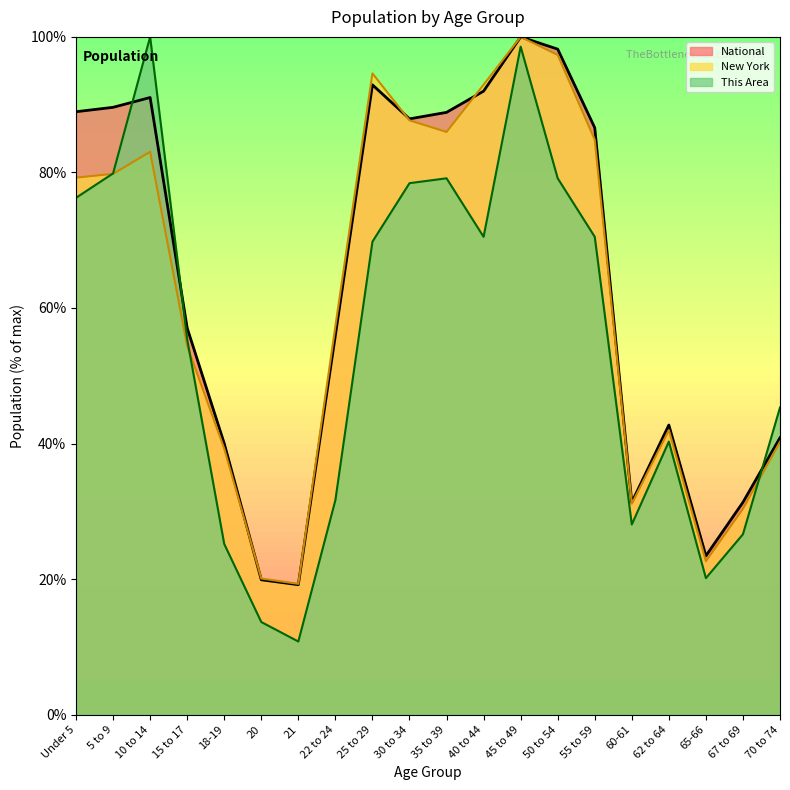

Is it true that New York equals 39.6 at 65-66?

False